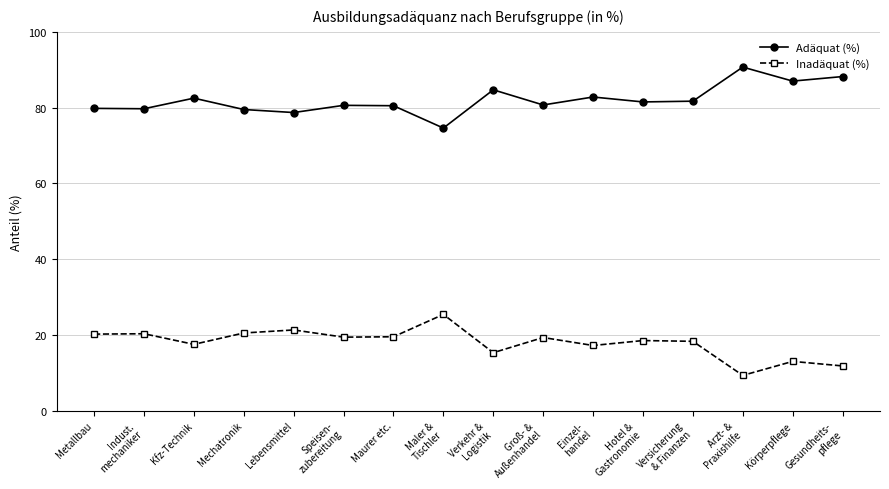

At Metallbau, list the series in order from largest to smallest.

Adäquat (%), Inadäquat (%)